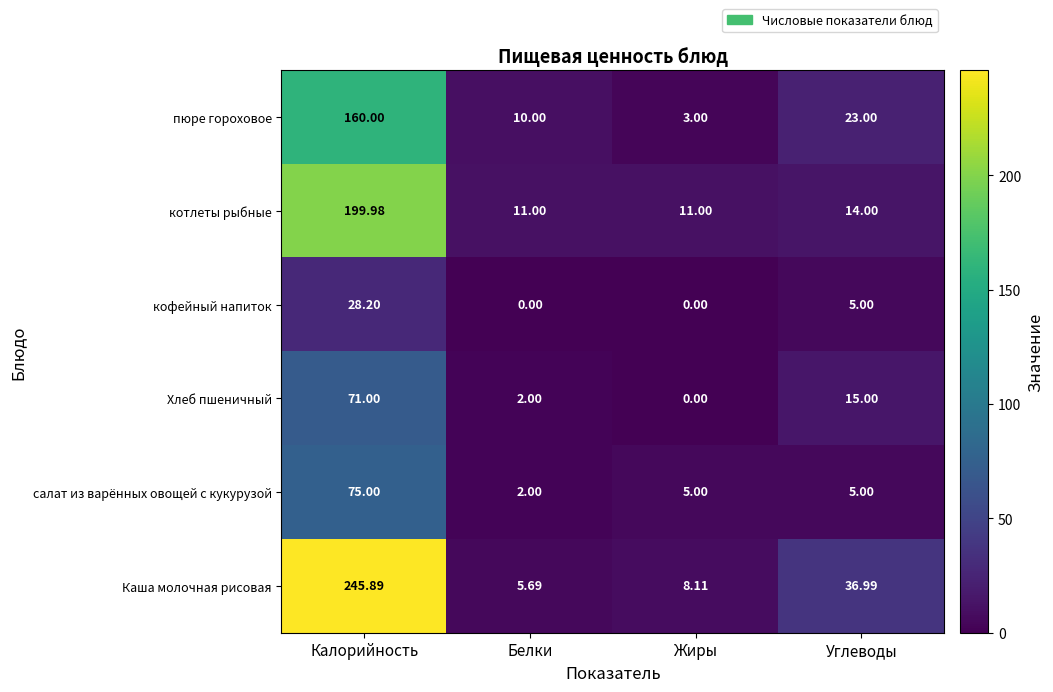

Which series has the widest spread of values?

Каша молочная рисовая